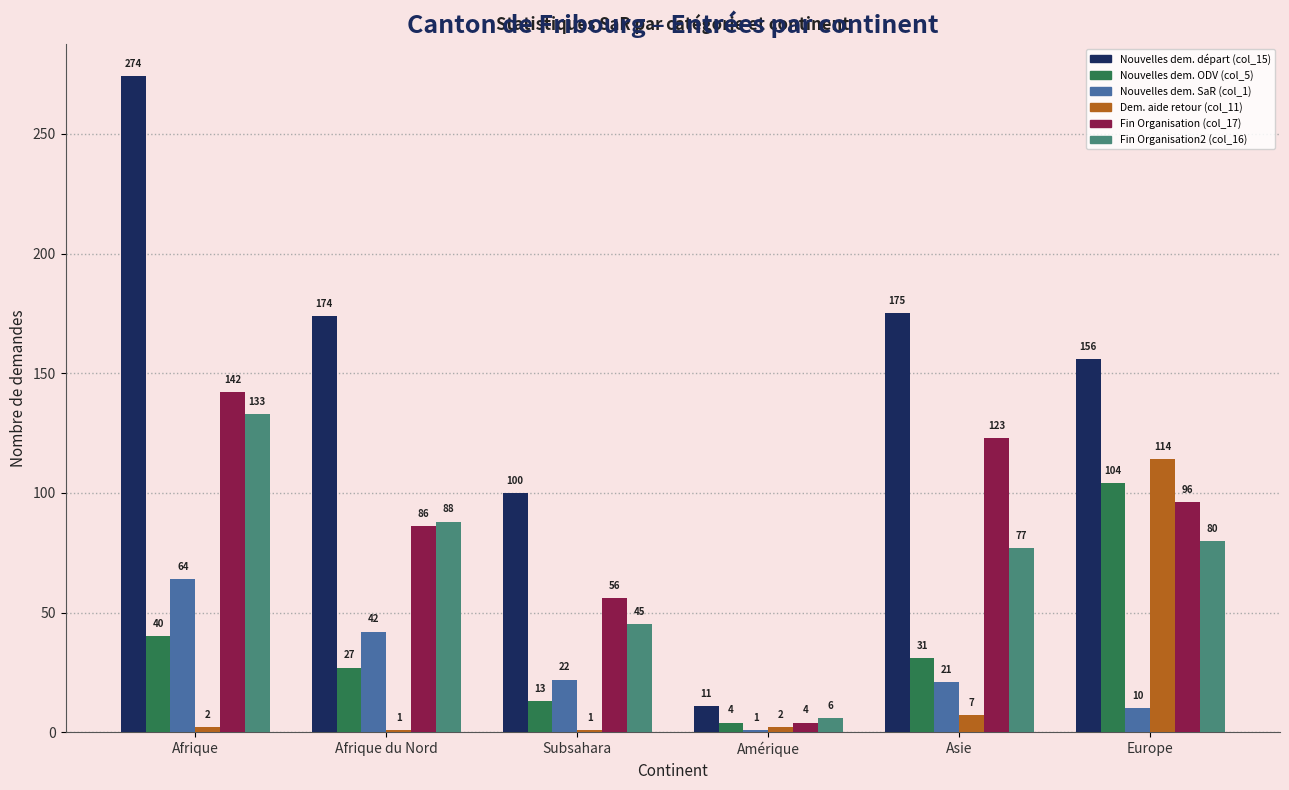

Reading right to left, transcribe all the data shown in this chart.

Nouvelles dem. départ (col_15): 156	175	11	100	174	274
Nouvelles dem. ODV (col_5): 104	31	4	13	27	40
Nouvelles dem. SaR (col_1): 10	21	1	22	42	64
Dem. aide retour (col_11): 114	7	2	1	1	2
Fin Organisation (col_17): 96	123	4	56	86	142
Fin Organisation2 (col_16): 80	77	6	45	88	133